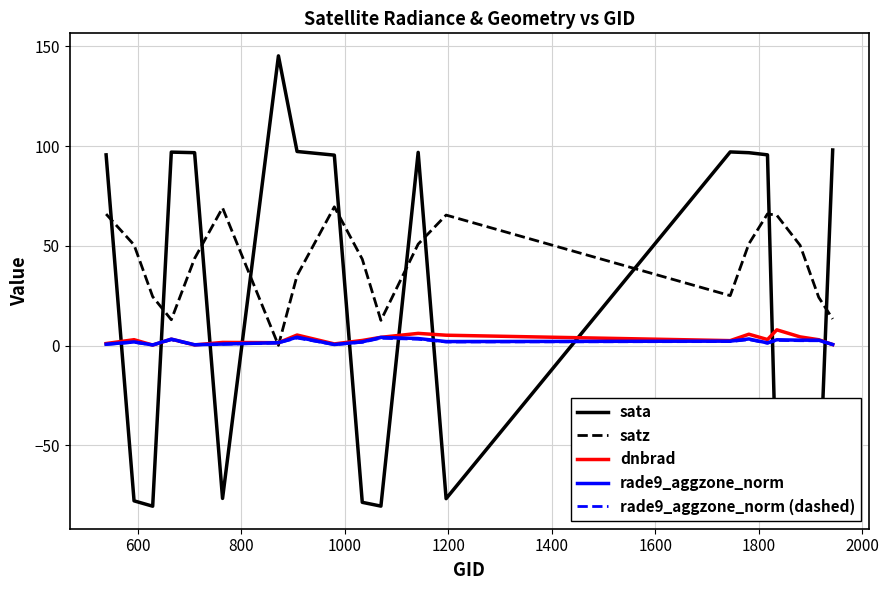

After their last crossing, which series has the higher values: dnbrad or satz?

satz